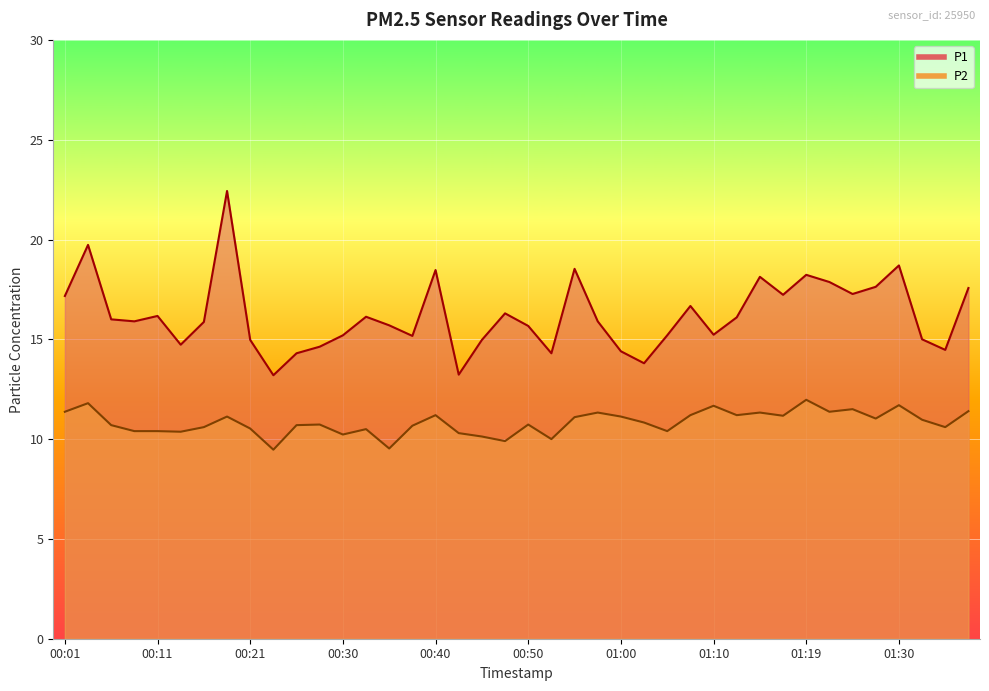

Which series changed the most between 00:11 and 01:00?

P1